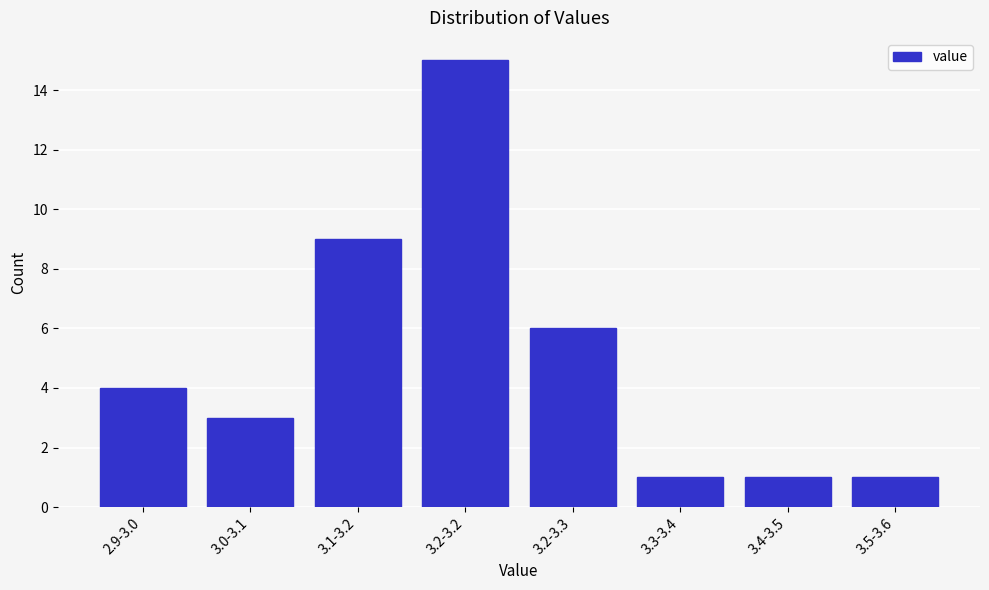

Reading right to left, what are all the values shown in this chart?

3.5-3.6=1	3.4-3.5=1	3.3-3.4=1	3.2-3.3=6	3.2-3.2=15	3.1-3.2=9	3.0-3.1=3	2.9-3.0=4